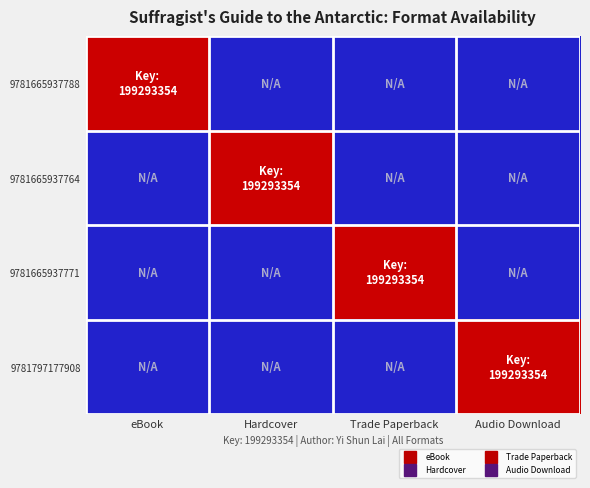

Between eBook and Trade Paperback, which series saw the biggest shift?

9781665937788